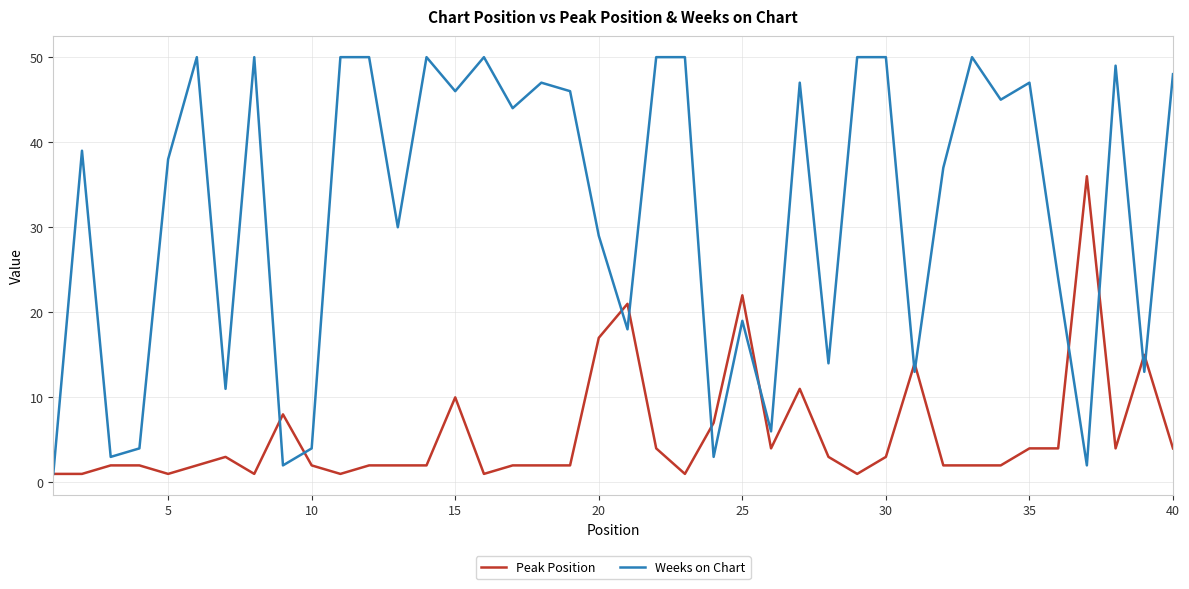

What is the highest value of the Weeks on Chart series?

50